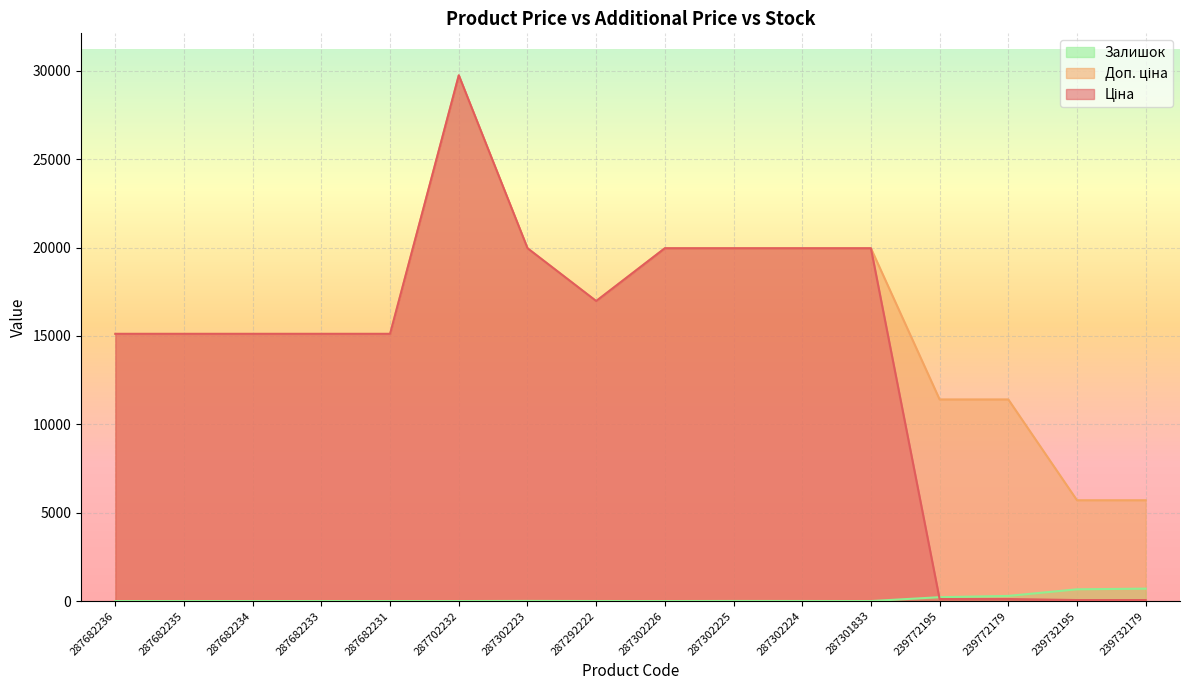

Count the number of categories in the chart.

16